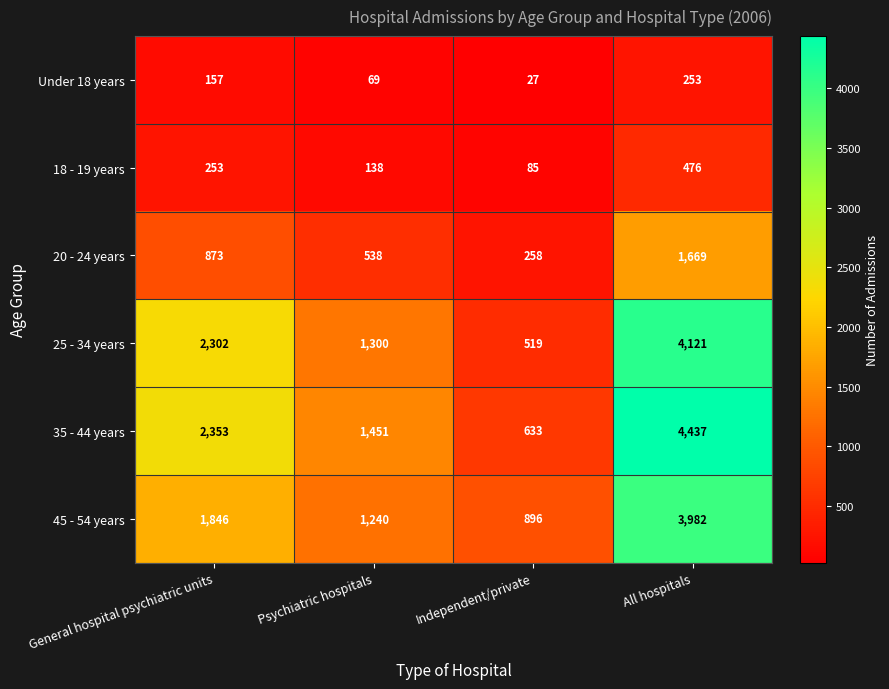

What is the total value across all series at Independent/private?

2418